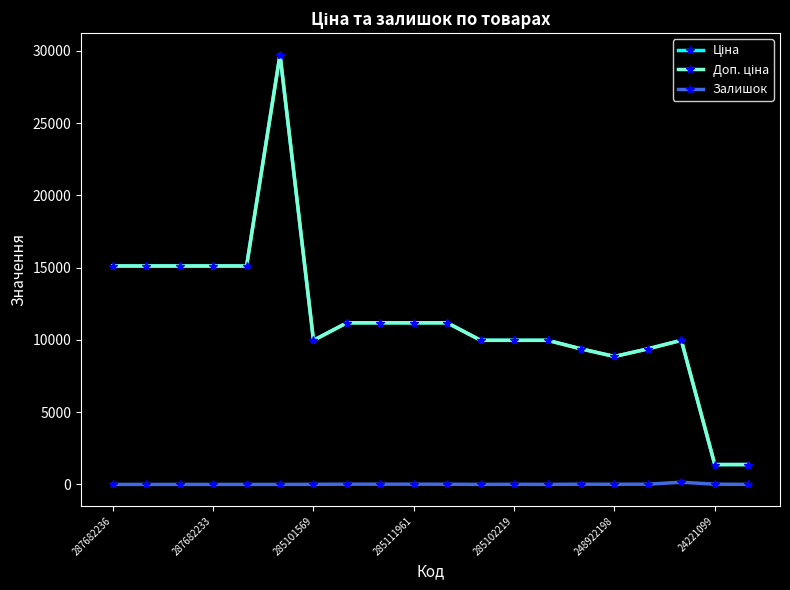

True or false: Залишок has more than 0 points higher than both neighbors.

True